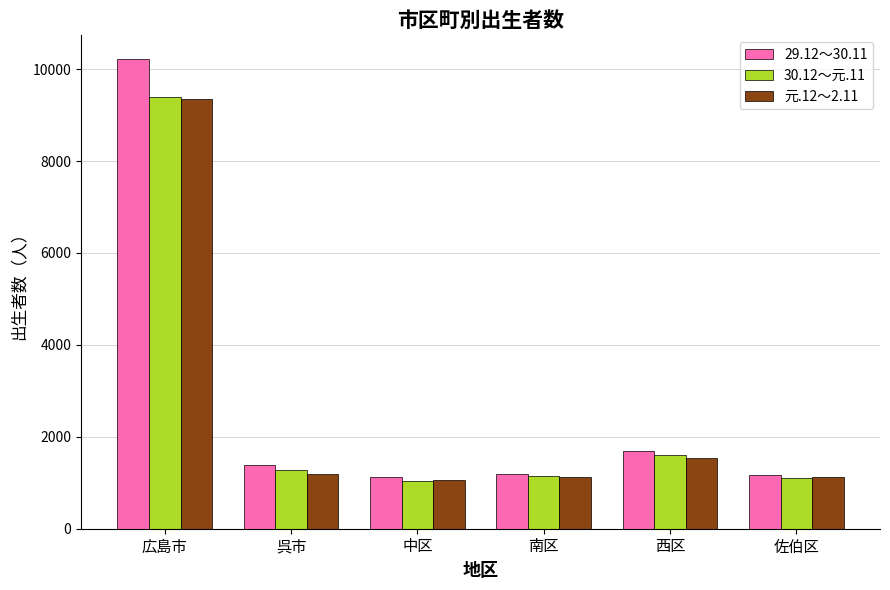

What is the difference between the second highest and minimum values in the 30.12～元.11 series?

568